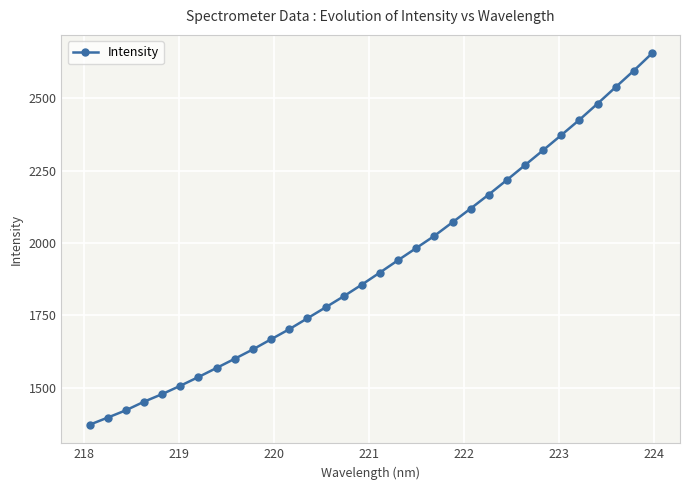

What is the sum of all values?

61618.1